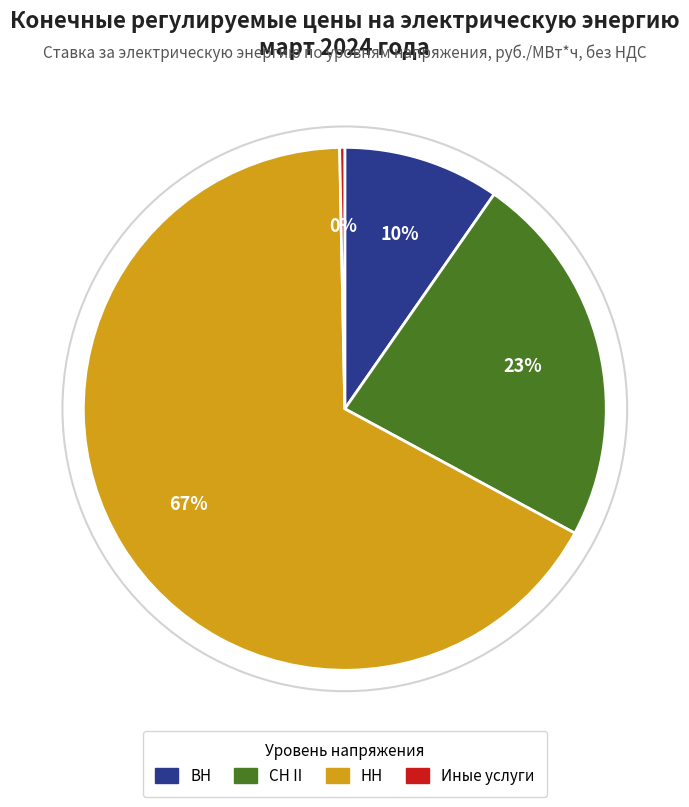

Between СН II and ВН, which is larger?

СН II